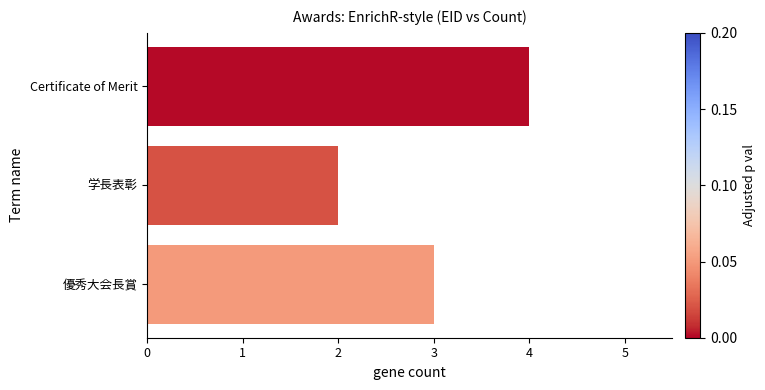

What is the maximum value shown in the chart?

4